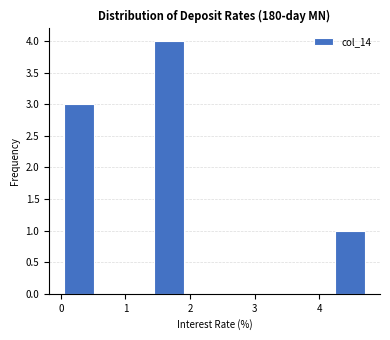

How tall is the bar that spans 0.1 to 0.5 on the x-axis? Neither the bar edges nor the heights are printed on the chart, so give them approximately, as read against the axes.

3